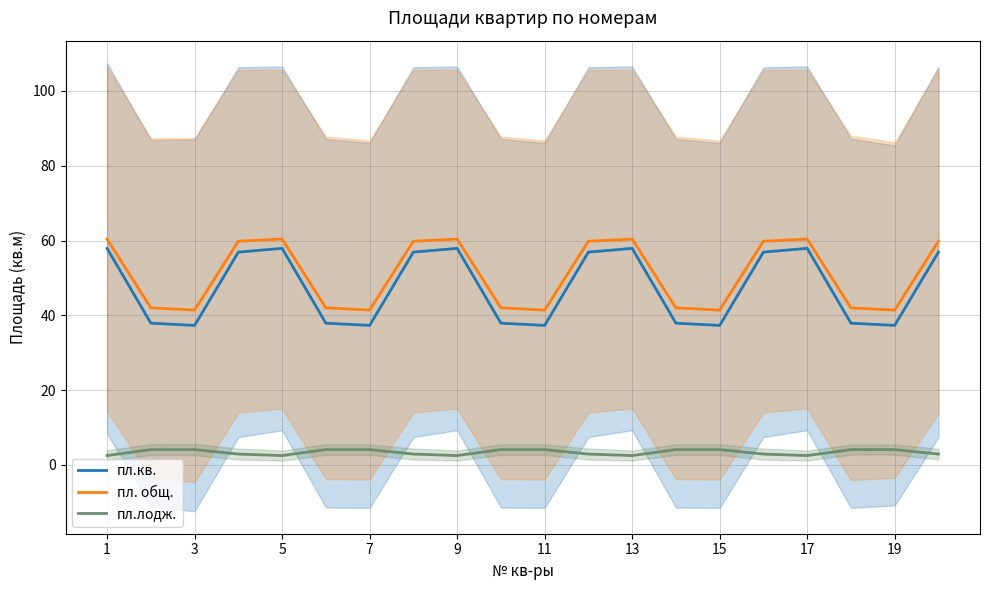

What is the lowest value of the пл.кв. series?

37.3